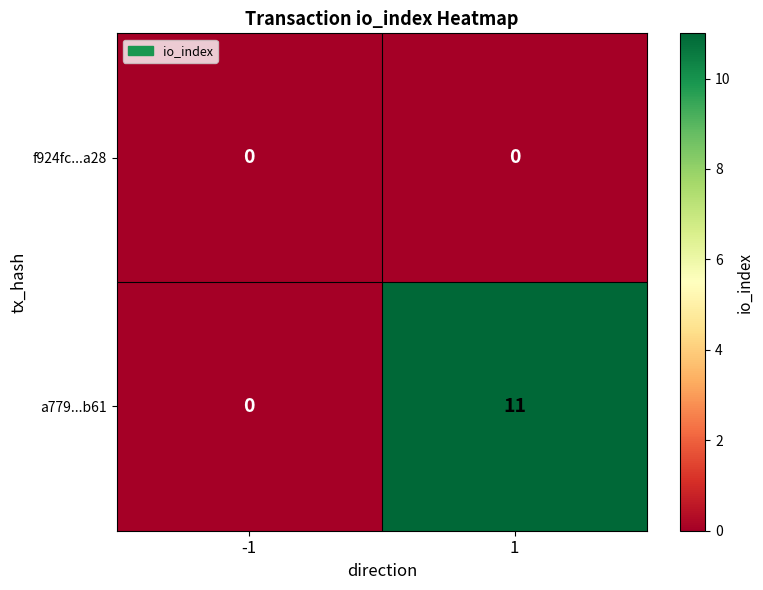

Reading right to left, what are all the values shown in this chart?

f924fc...a28: 0	0
a779...b61: 11	0